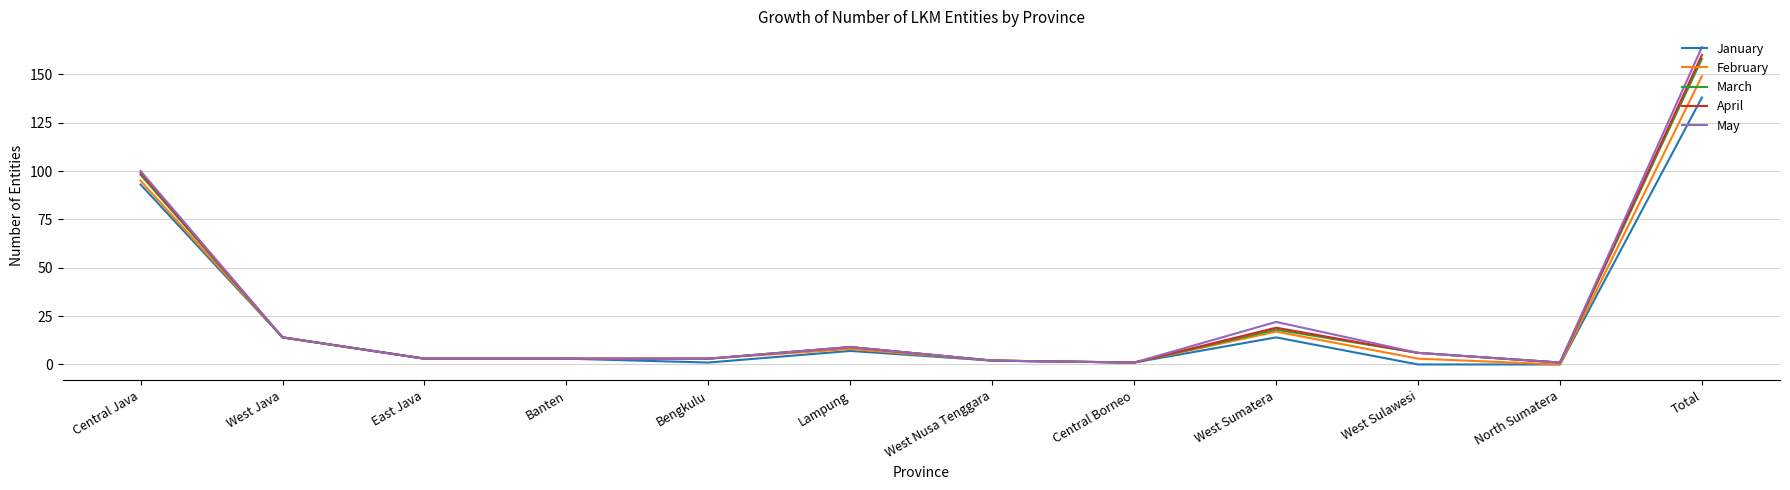

Reading left to right, extract all data points from this chart.

January: Central Java=93	West Java=14	East Java=3	Banten=3	Bengkulu=1	Lampung=7	West Nusa Tenggara=2	Central Borneo=1	West Sumatera=14	West Sulawesi=0	North Sumatera=0	Total=138
February: Central Java=95	West Java=14	East Java=3	Banten=3	Bengkulu=3	Lampung=8	West Nusa Tenggara=2	Central Borneo=1	West Sumatera=17	West Sulawesi=3	North Sumatera=0	Total=149
March: Central Java=98	West Java=14	East Java=3	Banten=3	Bengkulu=3	Lampung=9	West Nusa Tenggara=2	Central Borneo=1	West Sumatera=18	West Sulawesi=6	North Sumatera=1	Total=158
April: Central Java=99	West Java=14	East Java=3	Banten=3	Bengkulu=3	Lampung=9	West Nusa Tenggara=2	Central Borneo=1	West Sumatera=19	West Sulawesi=6	North Sumatera=1	Total=160
May: Central Java=100	West Java=14	East Java=3	Banten=3	Bengkulu=3	Lampung=9	West Nusa Tenggara=2	Central Borneo=1	West Sumatera=22	West Sulawesi=6	North Sumatera=1	Total=164